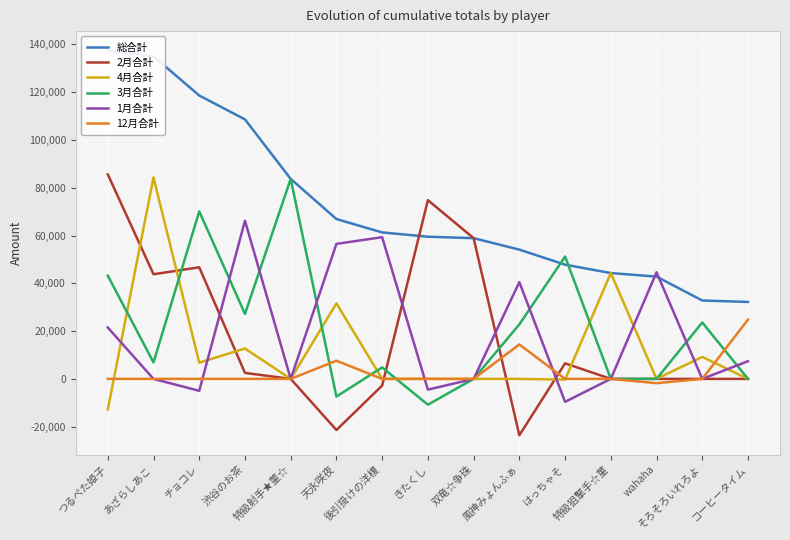

True or false: 2月合計 has more than 0 interior local peaks.

True